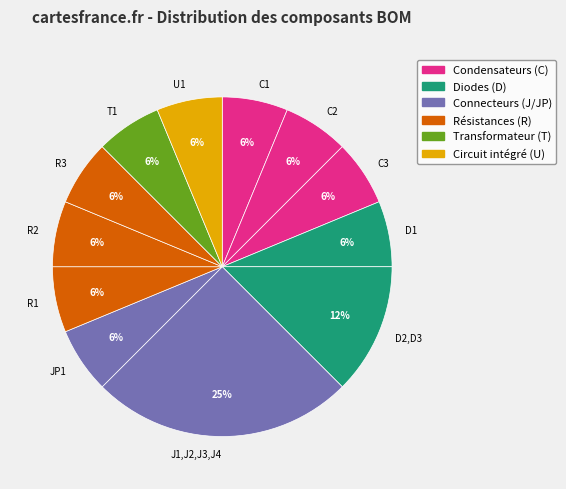

Is it true that C3 is 18% of the pie?

False